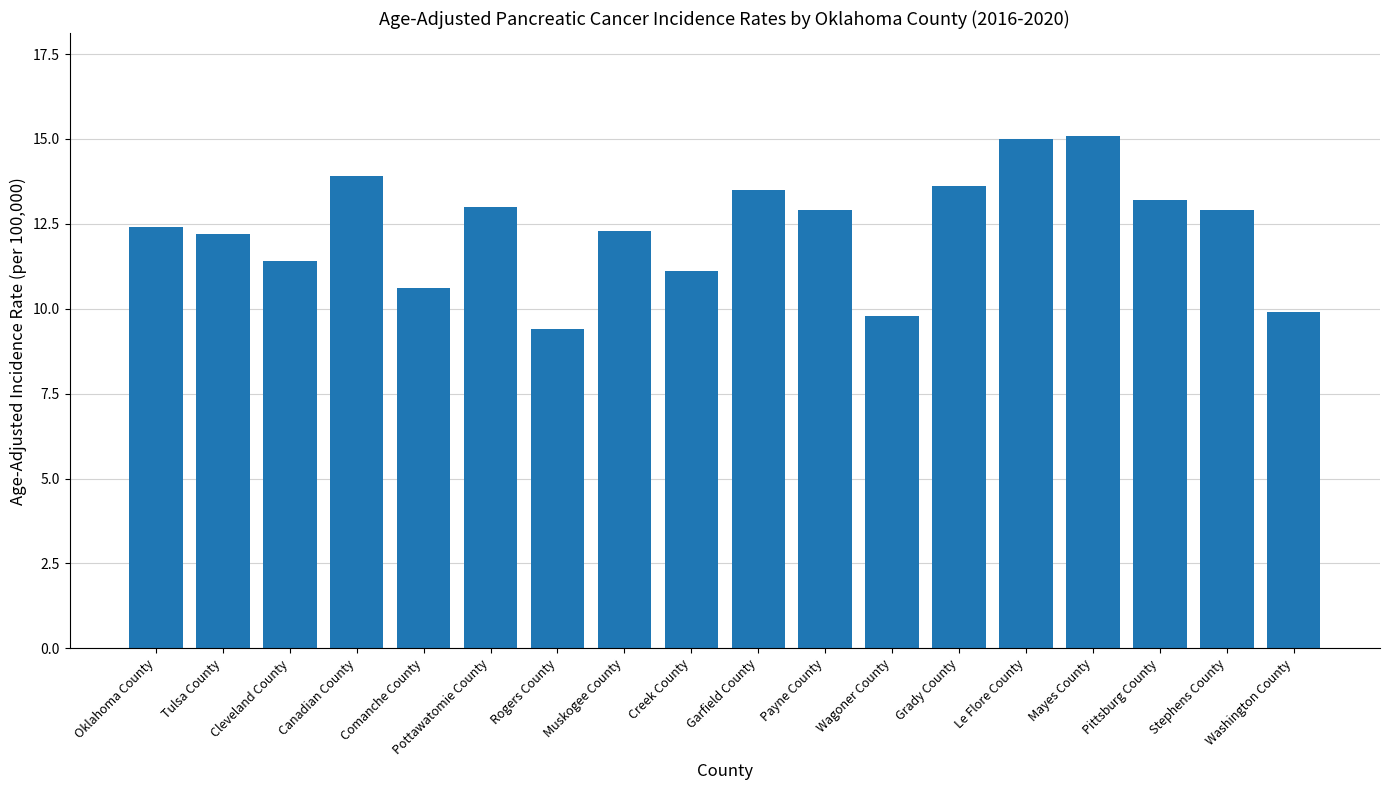

The value at Comanche County is 5.9. True or false?

False